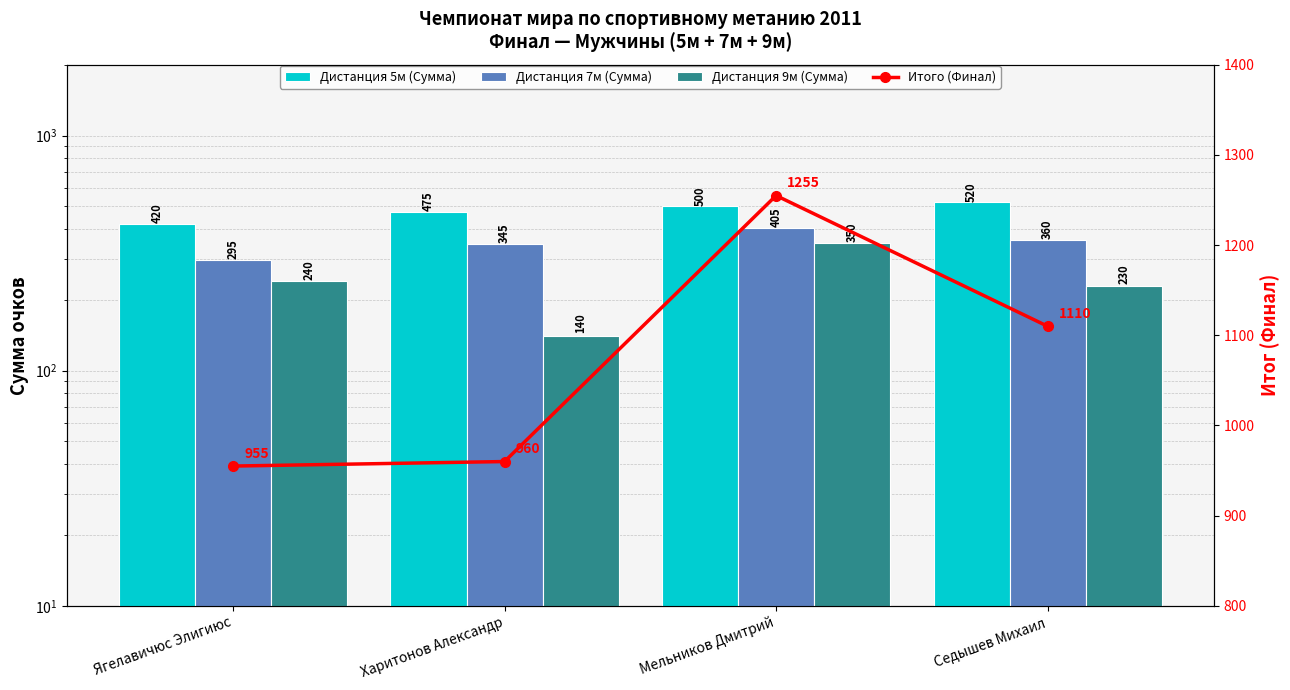

Where does the Дистанция 5м (Сумма) series first go above 500?

Седышев Михаил